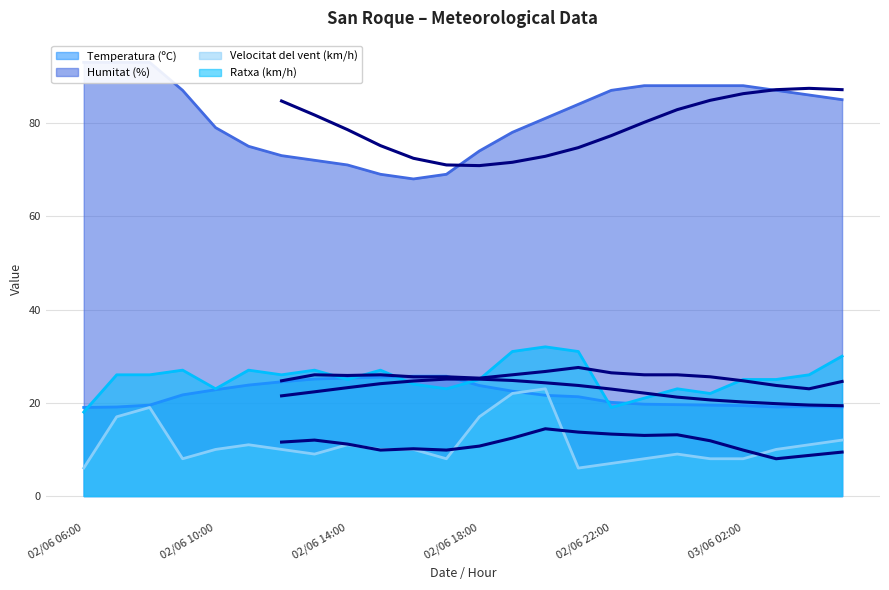

Between which two adjacent categories do Ratxa (km/h) and Temperatura (ºC) first intersect?

02/06 06:00 and 02/06 07:00